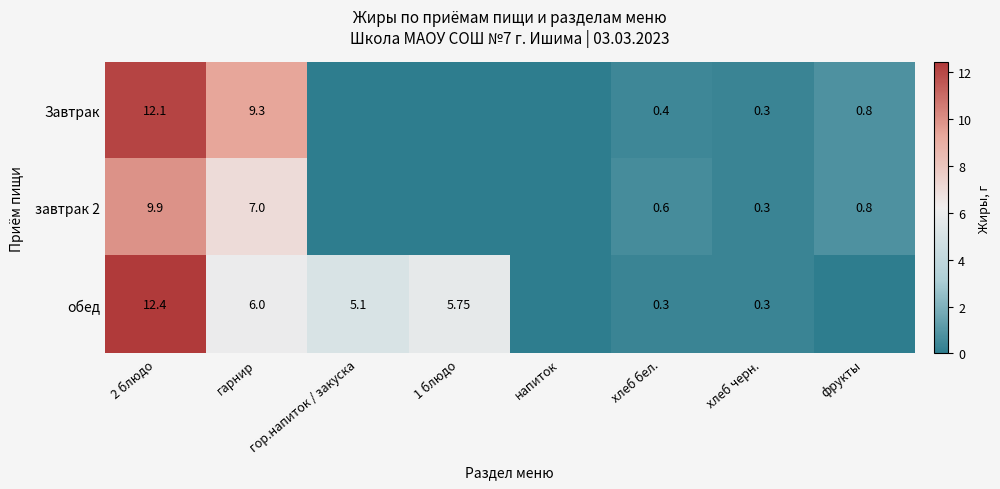

How many categories are shown in the chart?

8